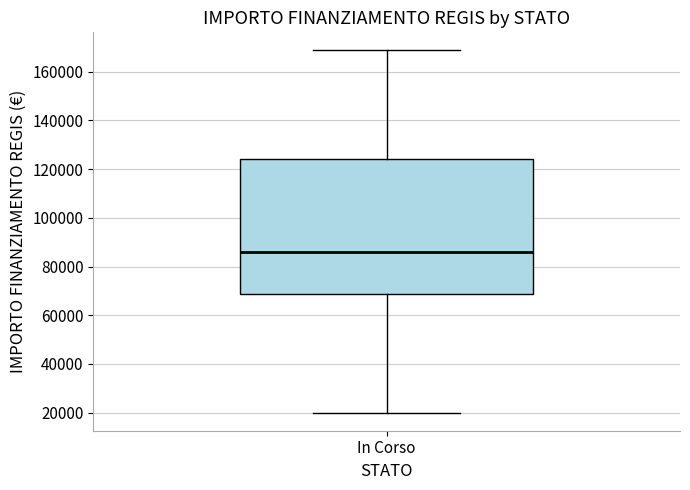

Where does the median line of the box for In Corso sit on the y-axis? The values are not printed on the chart, so give them approximately, as read against the axis.

86000